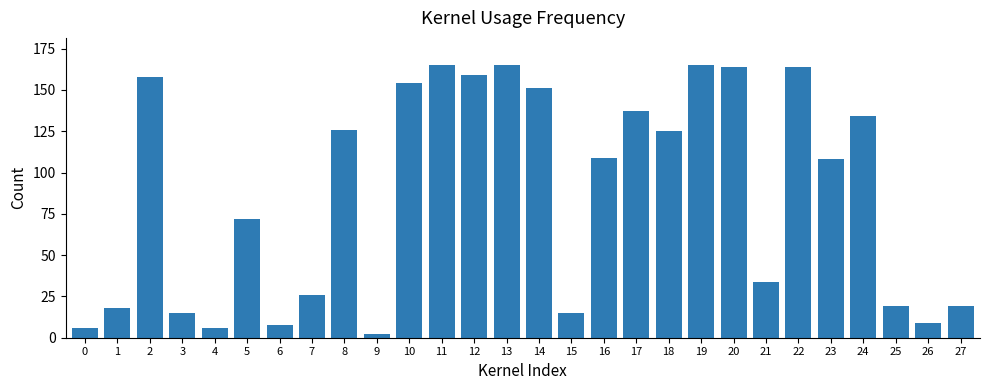

What is the value of the 24th bar from the left?

108